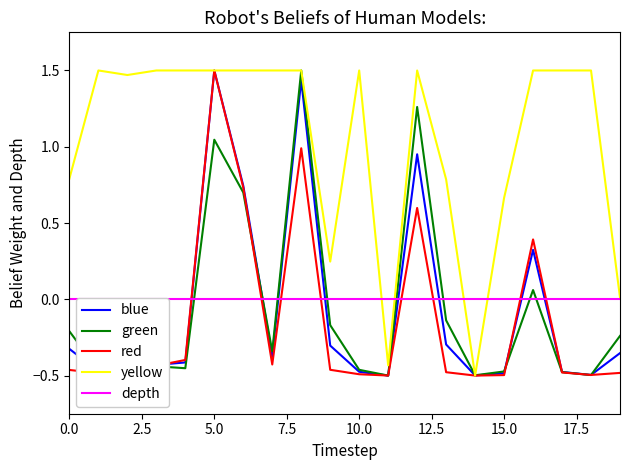

List the series in order of their peak value, lowest first.

depth, blue, green, red, yellow